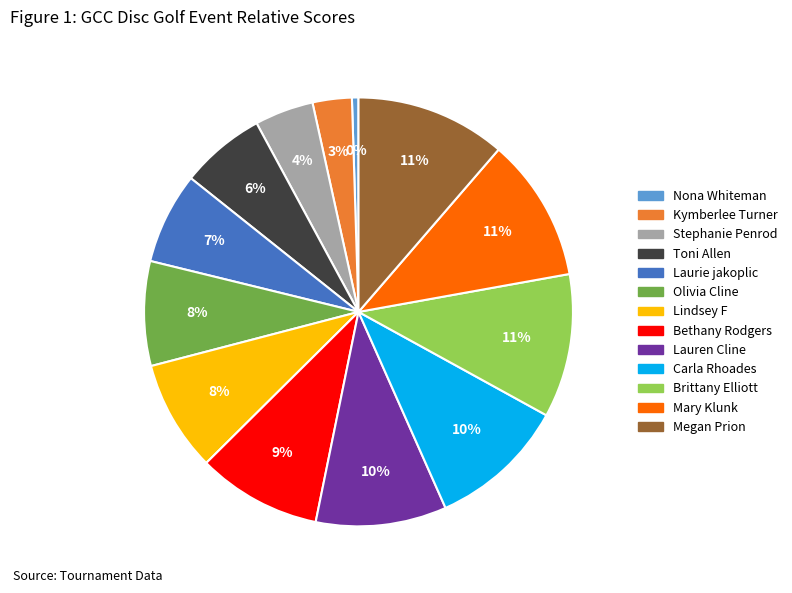

Which category has the smallest portion of the pie?

Nona Whiteman